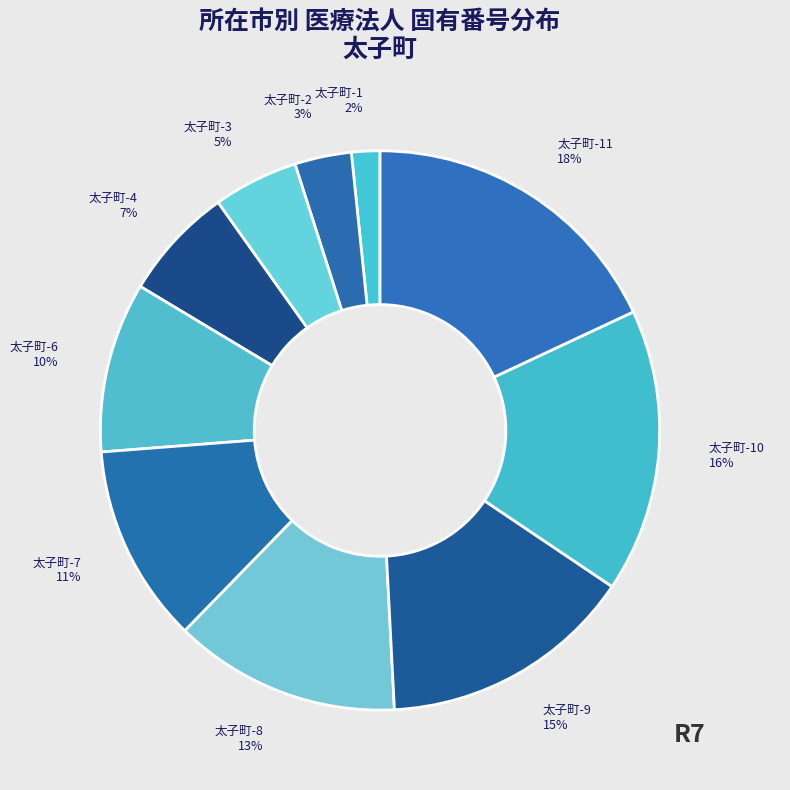

What is the smallest slice in the pie chart?

太子町-1